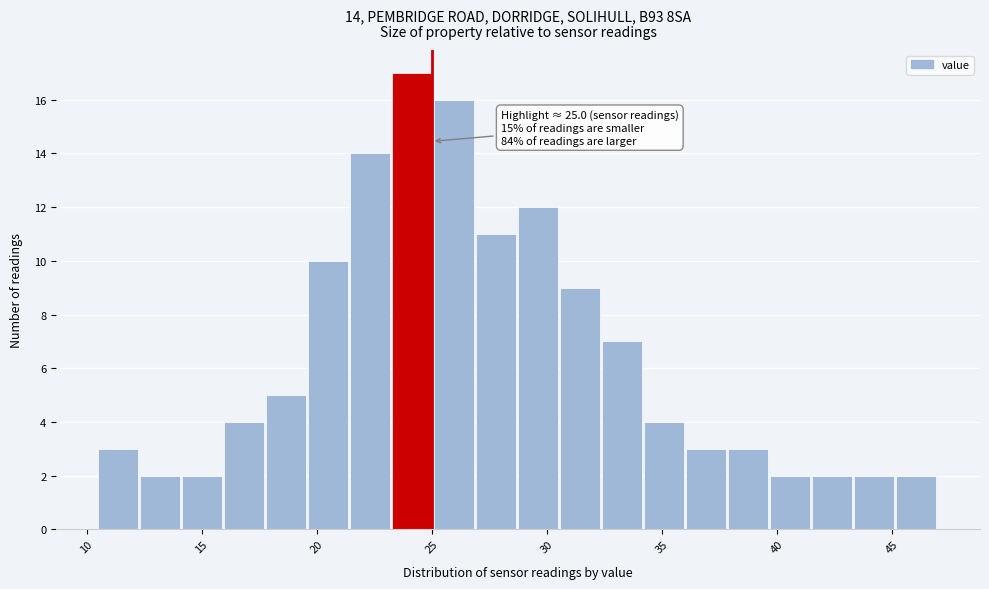

Read against the x-axis, roughly where is the centre of the tallest bar?

24.0